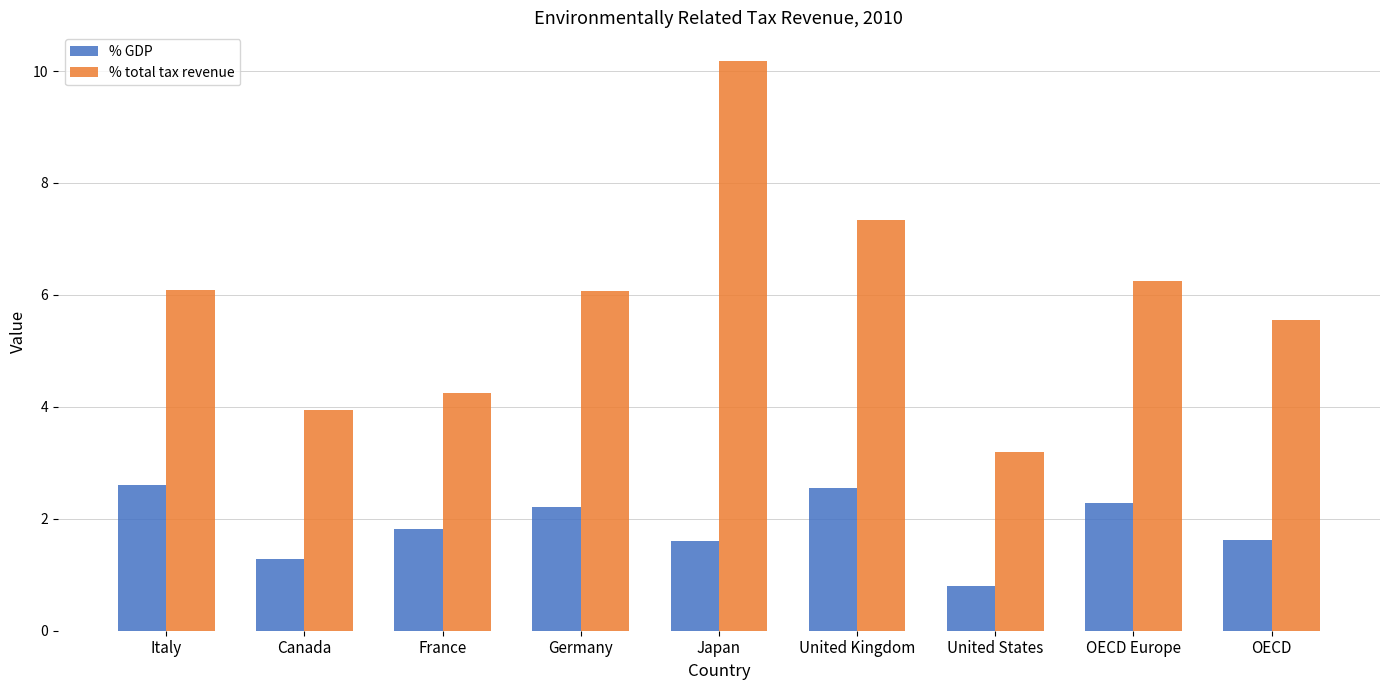

Rank the series by their average value, from lowest to highest.

% GDP, % total tax revenue